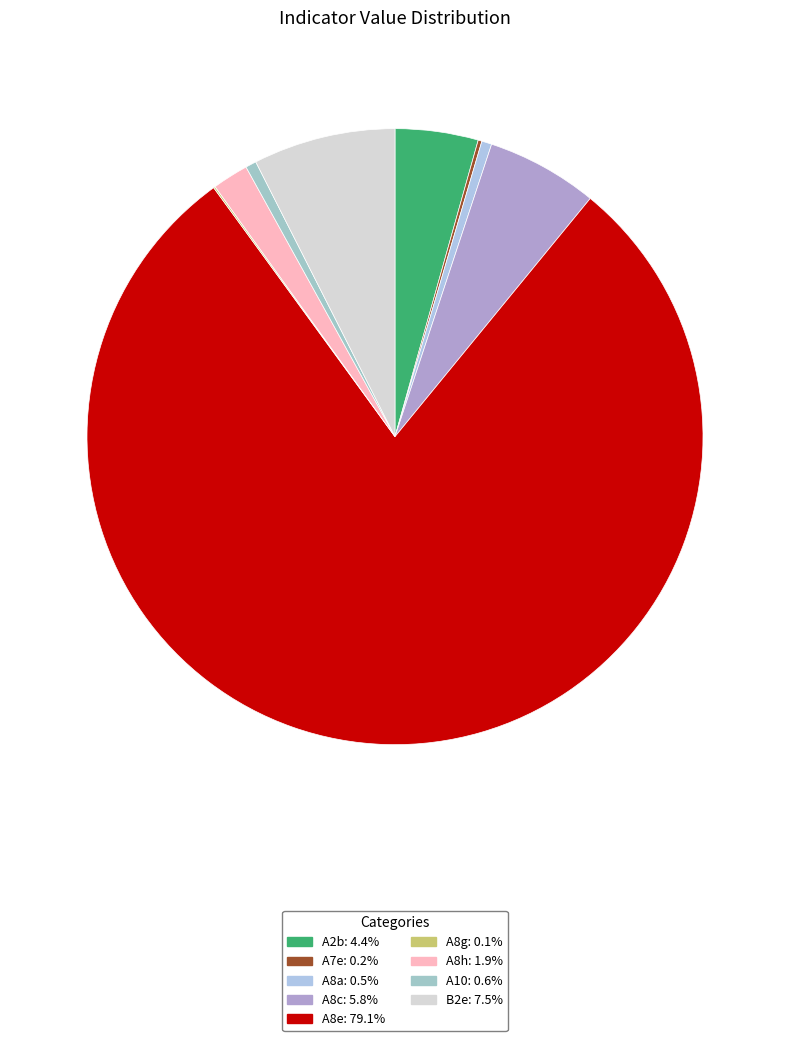

What is the smallest slice in the pie chart?

A8g